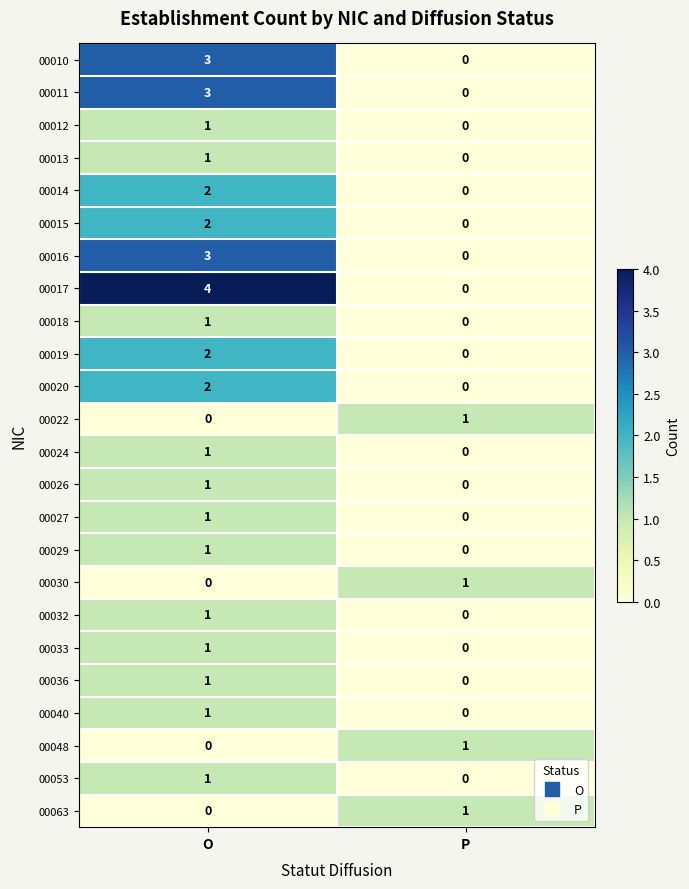

Is it true that 00019 equals -1 at P?

False